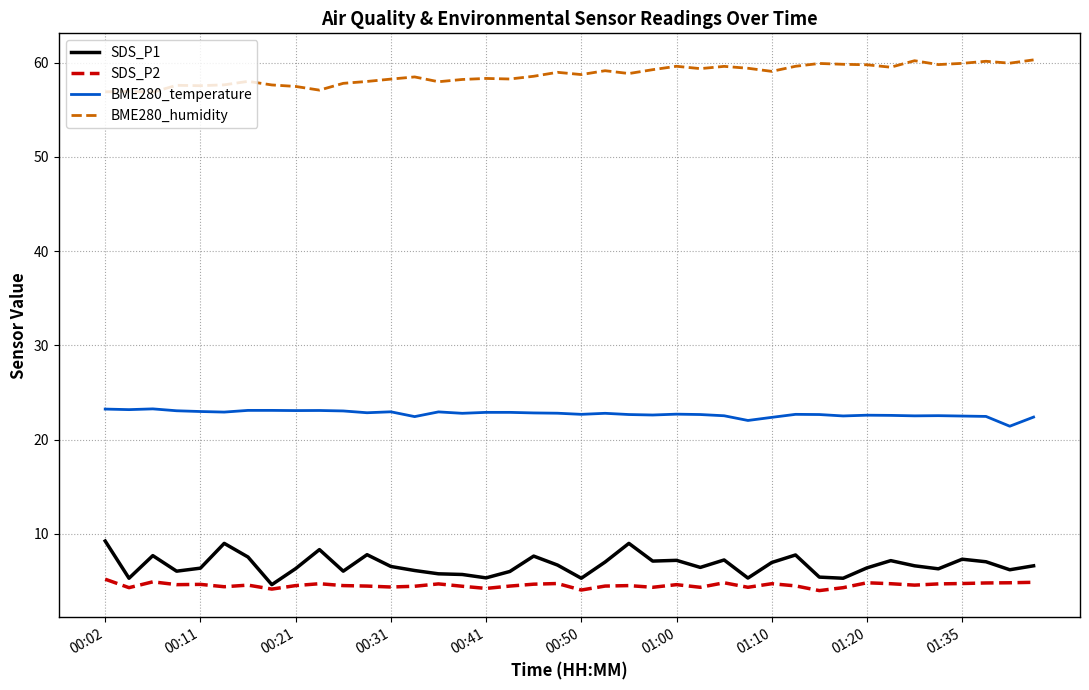

True or false: BME280_temperature and SDS_P2 intersect in this chart.

False